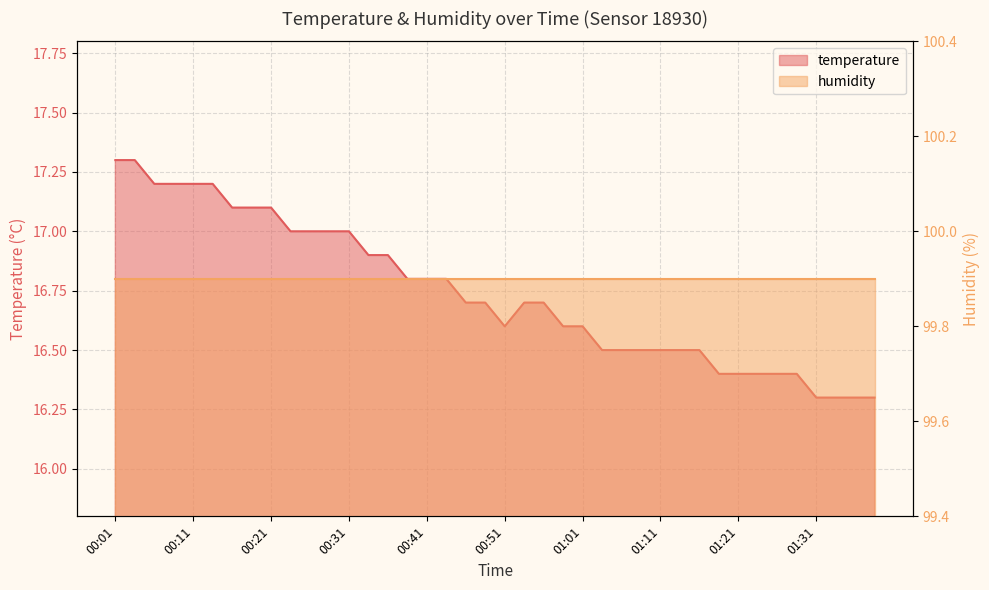

Rank the categories by value from lowest to highest.

01:31, 01:33, 01:36, 01:38, 01:18, 01:21, 01:23, 01:26, 01:28, 01:03, 01:05, 01:08, 01:11, 01:13, 01:16, 00:51, 00:58, 01:01, 00:46, 00:48, 00:53, 00:56, 00:38, 00:41, 00:43, 00:33, 00:36, 00:23, 00:26, 00:28, 00:31, 00:16, 00:18, 00:21, 00:06, 00:08, 00:11, 00:13, 00:01, 00:03